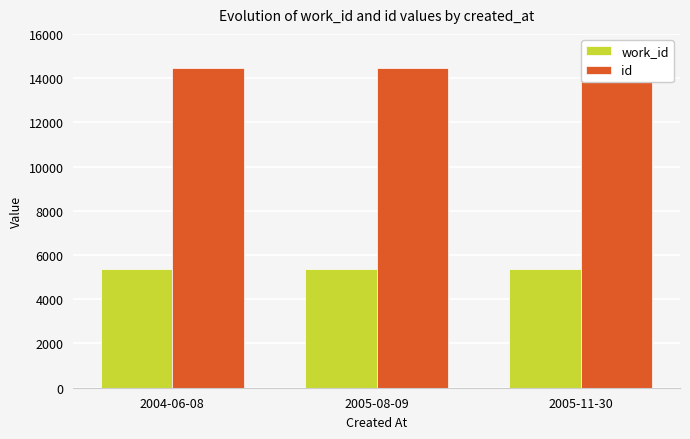

Reading left to right, what are all the values shown in this chart?

work_id: 5370	5386	5387
id: 14445	14473	14474